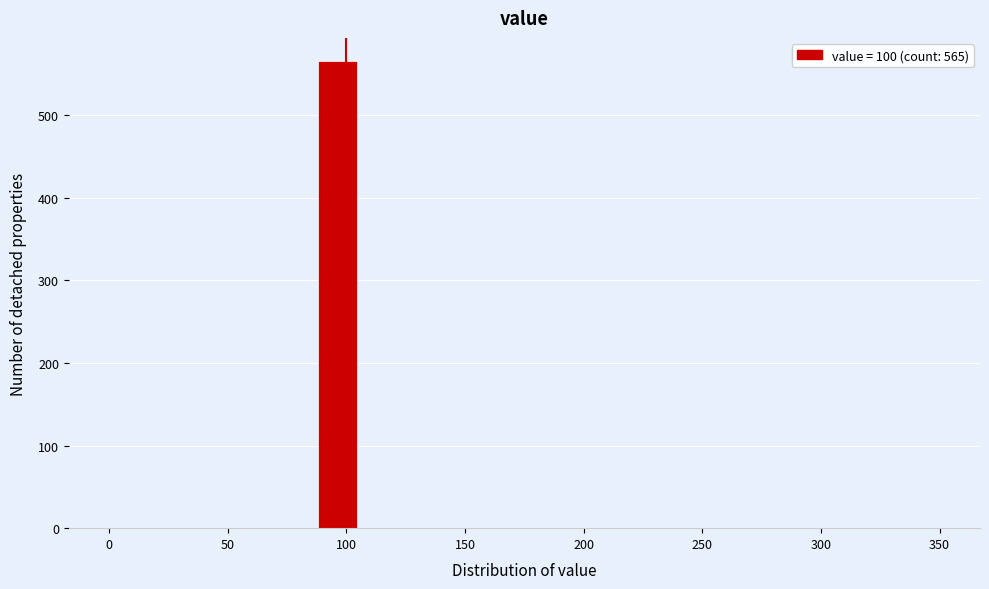

Read against the x-axis, roughly where is the centre of the tallest bar?

95